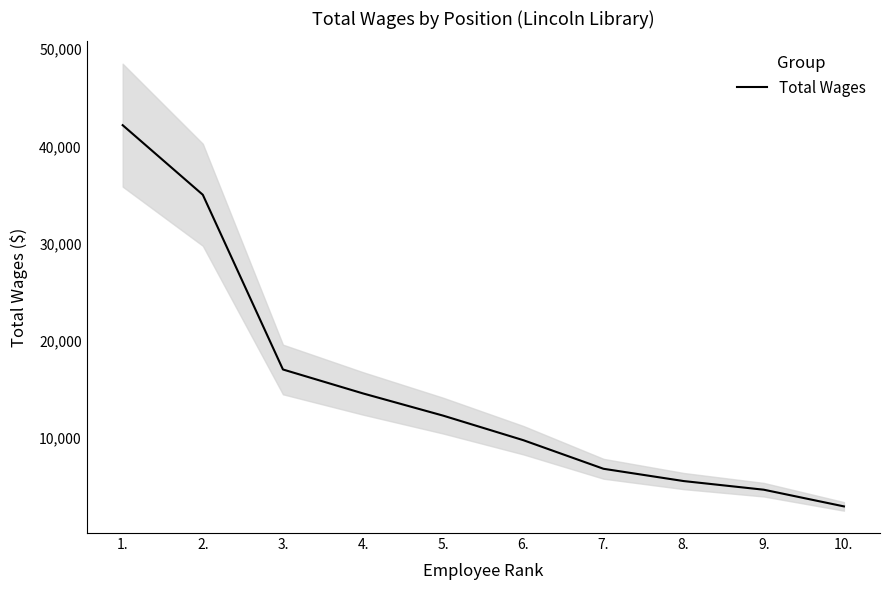

What position from the right is 2.?

9